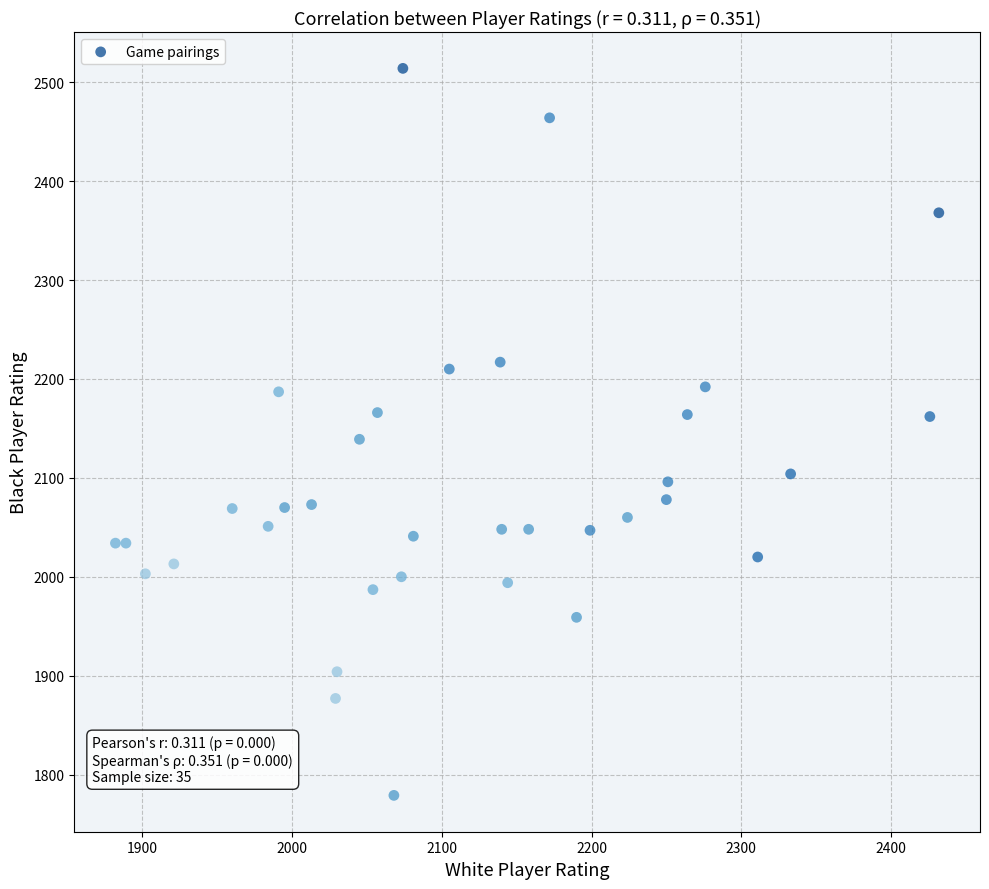

What is the range of Y values (max minus min)?

735